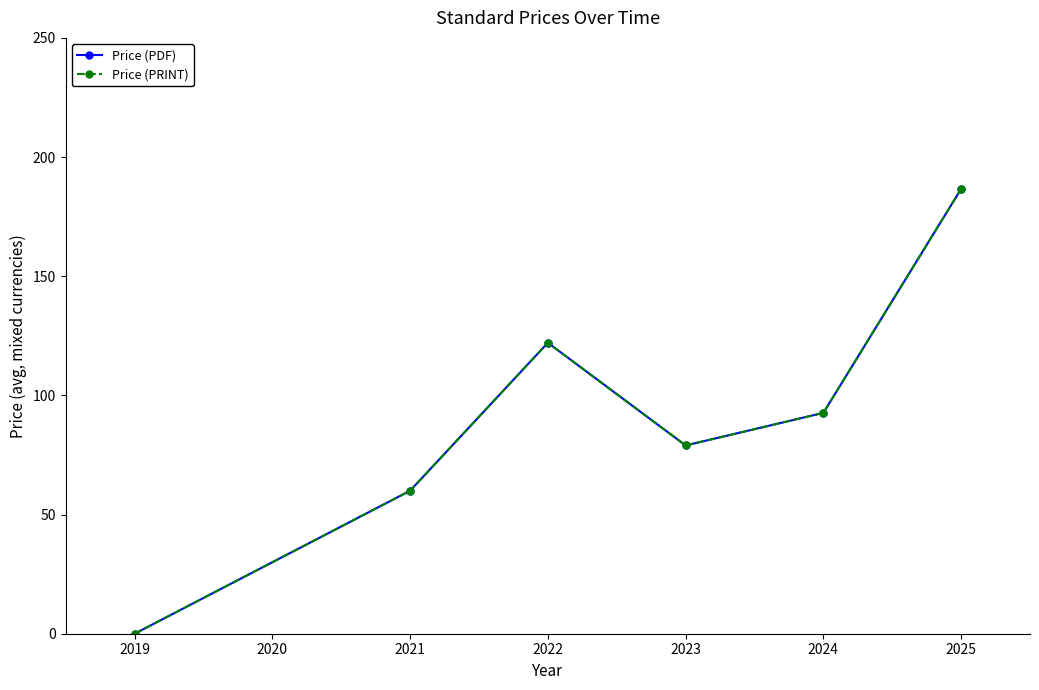

Reading left to right, list all the values displayed in this chart.

Price (PDF): 0.0	60.0	122.1	79.0	92.7	186.6
Price (PRINT): 0.0	60.0	122.1	79.0	92.7	186.6